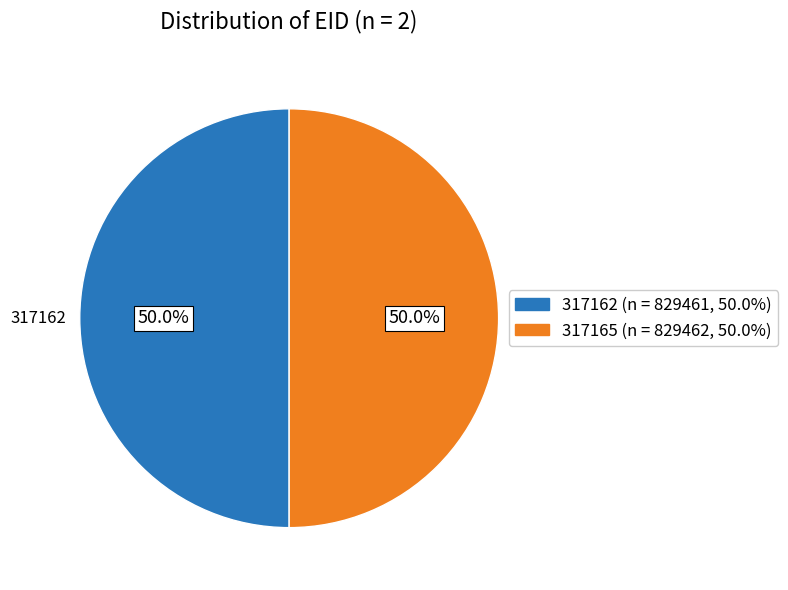

How many slices are in this pie chart?

2